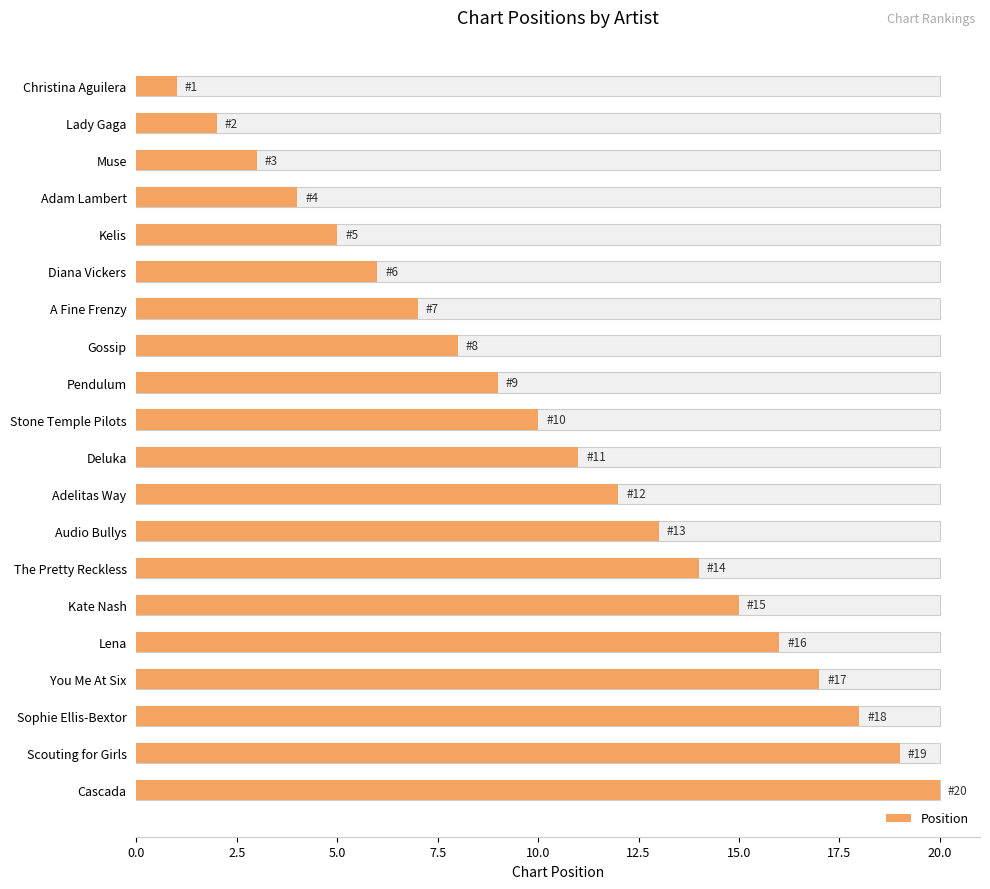

Are the bars grouped side by side (vs. stacked)?

No